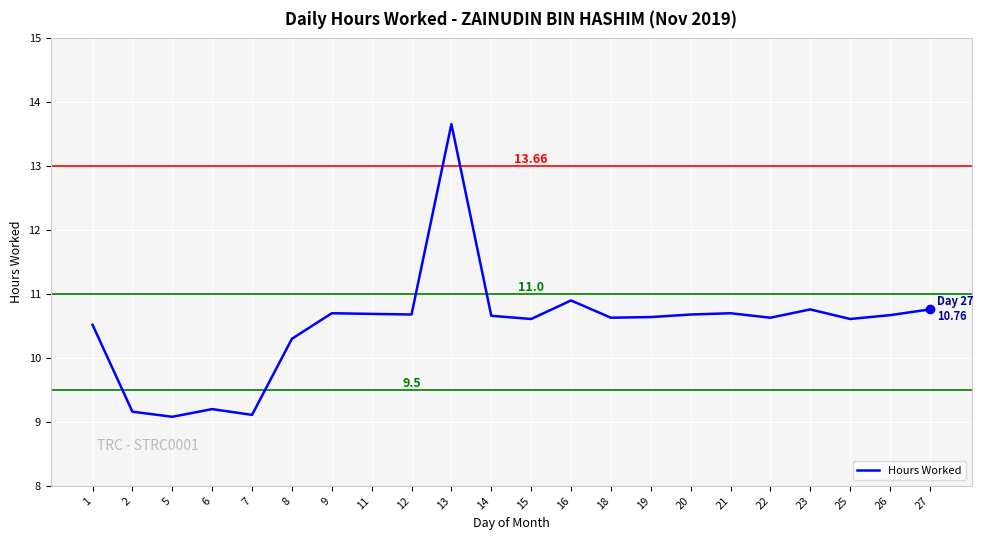

What is the difference between the maximum and minimum values?

4.6